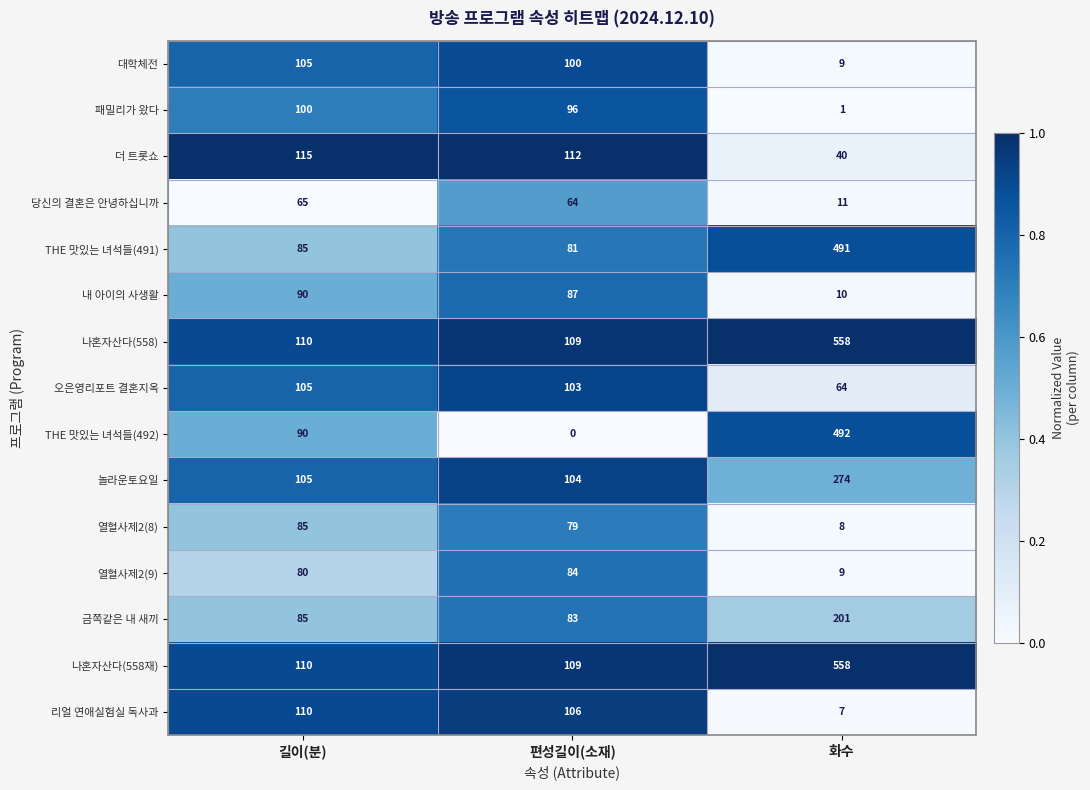

What is the spread (max minus min) of values at 길이(분)?

50